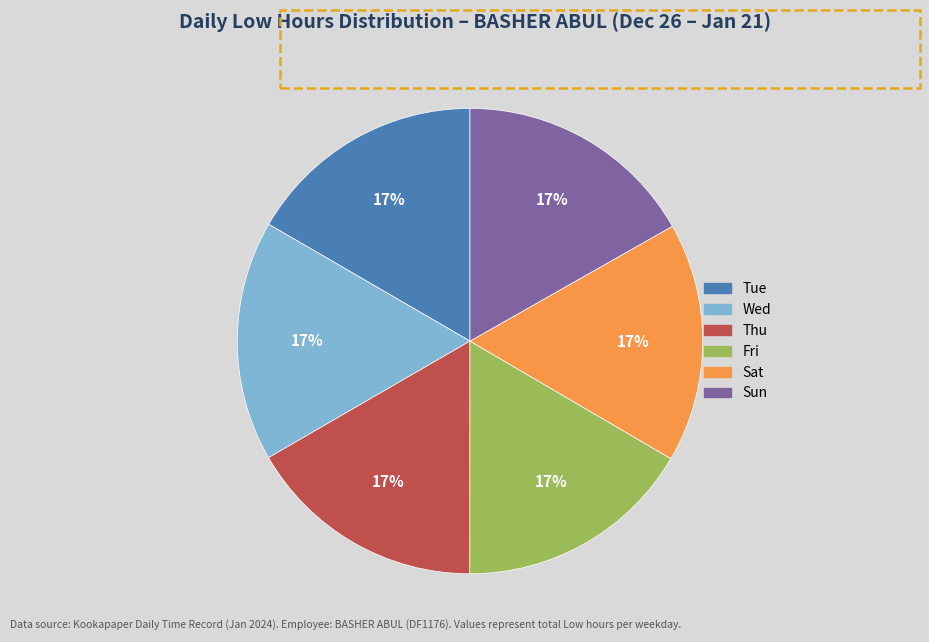

Does any single category account for the majority?

No